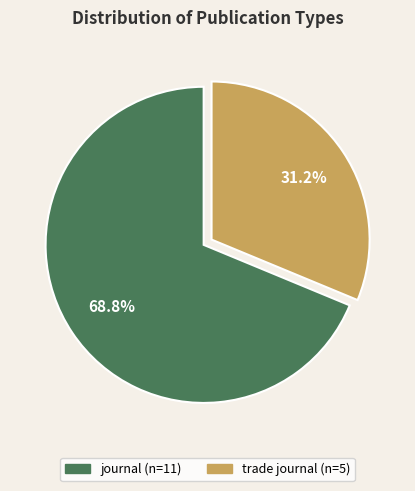

How many segments does this pie chart have?

2